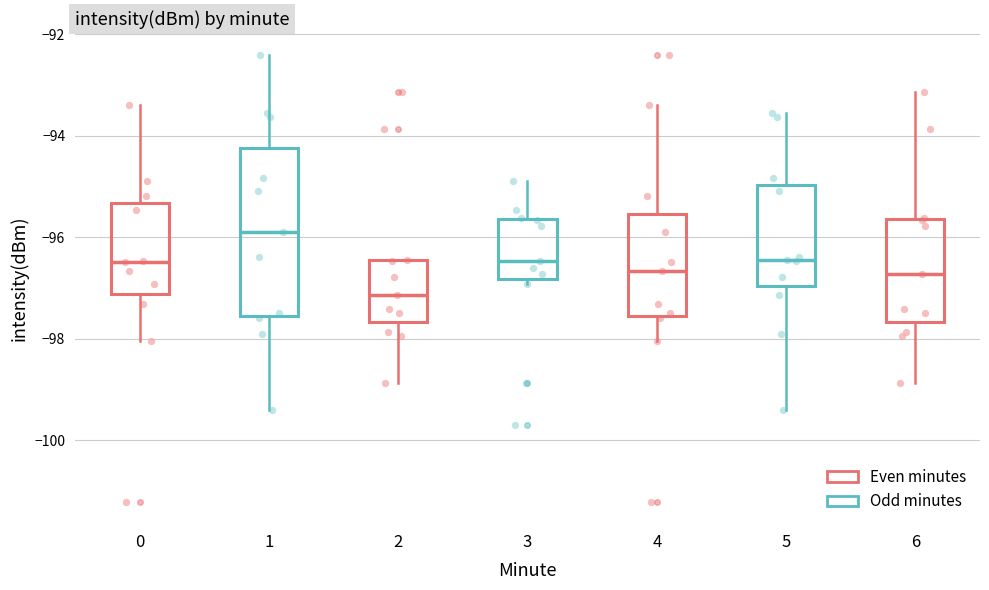

Where is the lower edge of the box at x = 3 on the y-axis? The values are not printed on the chart, so give them approximately, as read against the axis.

-96.8